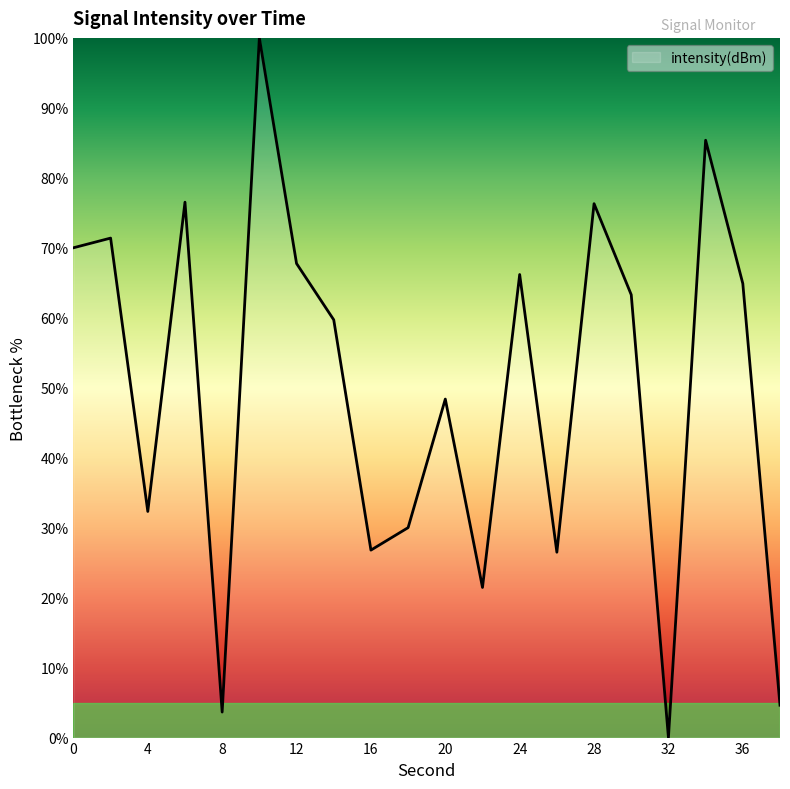

What is the maximum value shown in the chart?

100.0